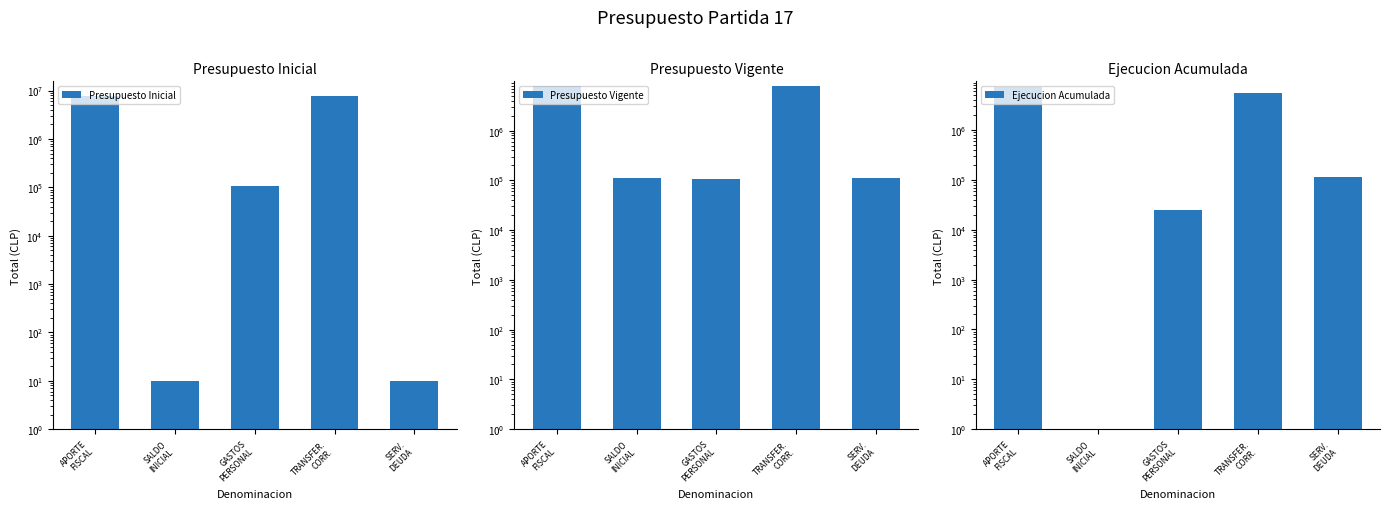

Rank the series at SERV.
DEUDA from lowest to highest value.

Presupuesto Inicial, Presupuesto Vigente, Ejecucion Acumulada